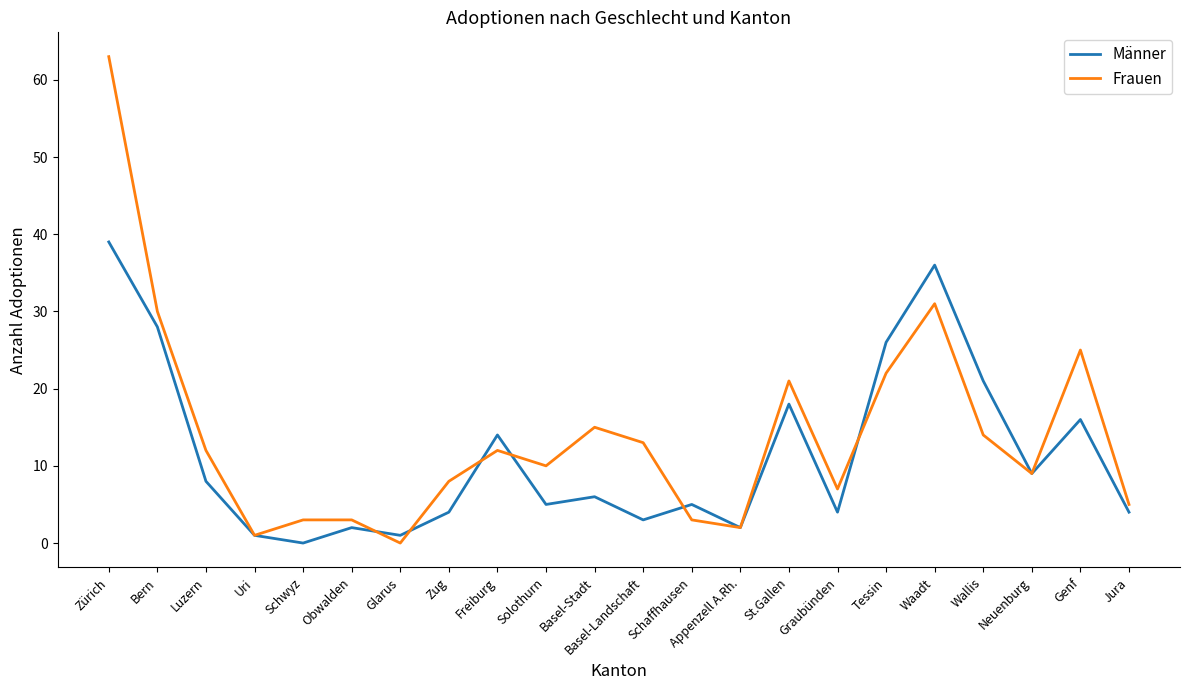

What position from the left is Wallis?

19